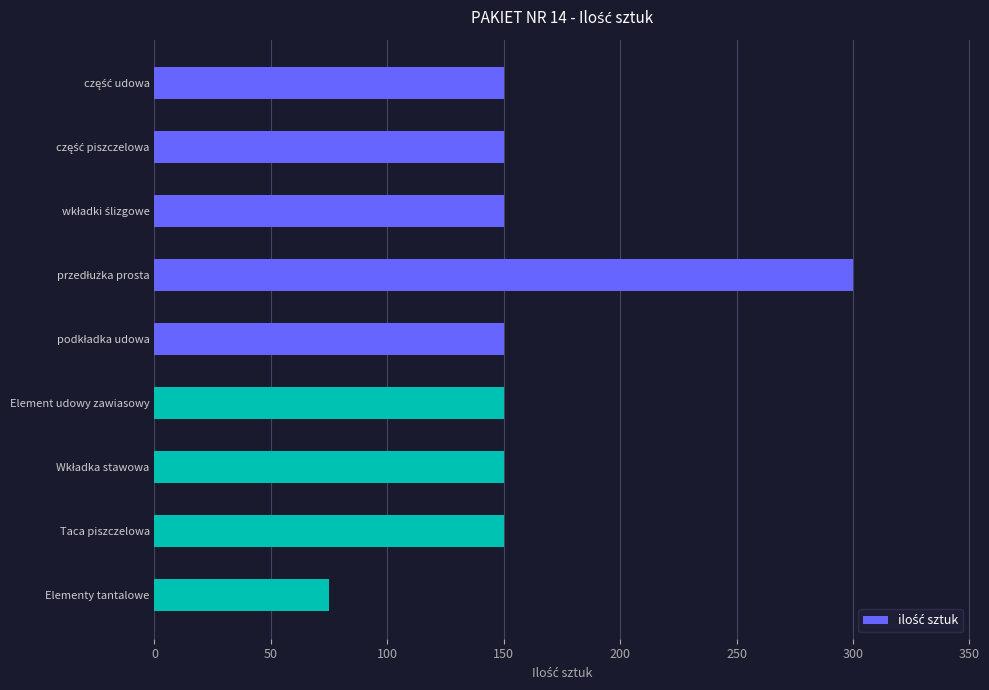

Reading bottom to top, what are all the values shown in this chart?

75	150	150	150	150	300	150	150	150